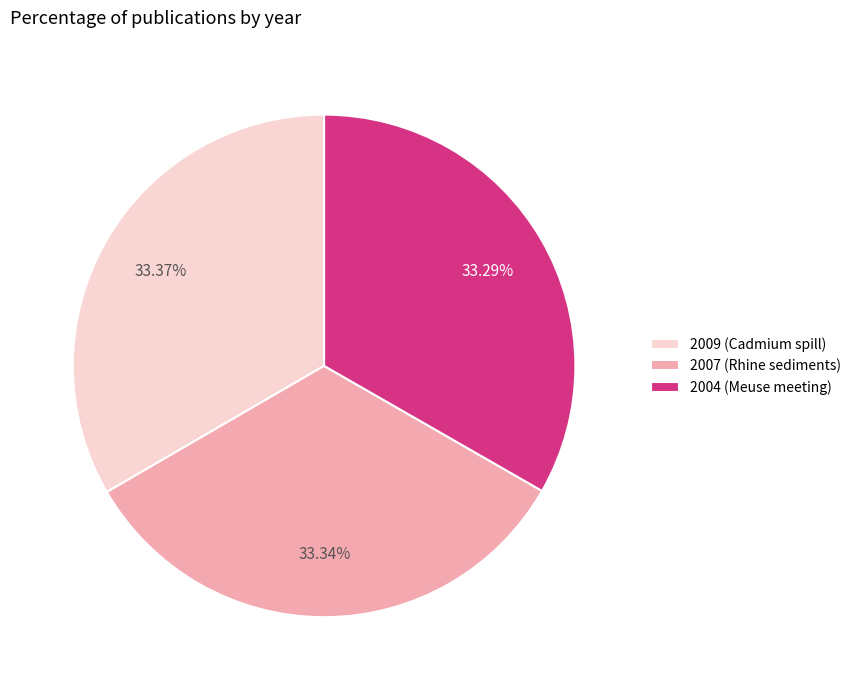

Count the number of slices in the pie.

3